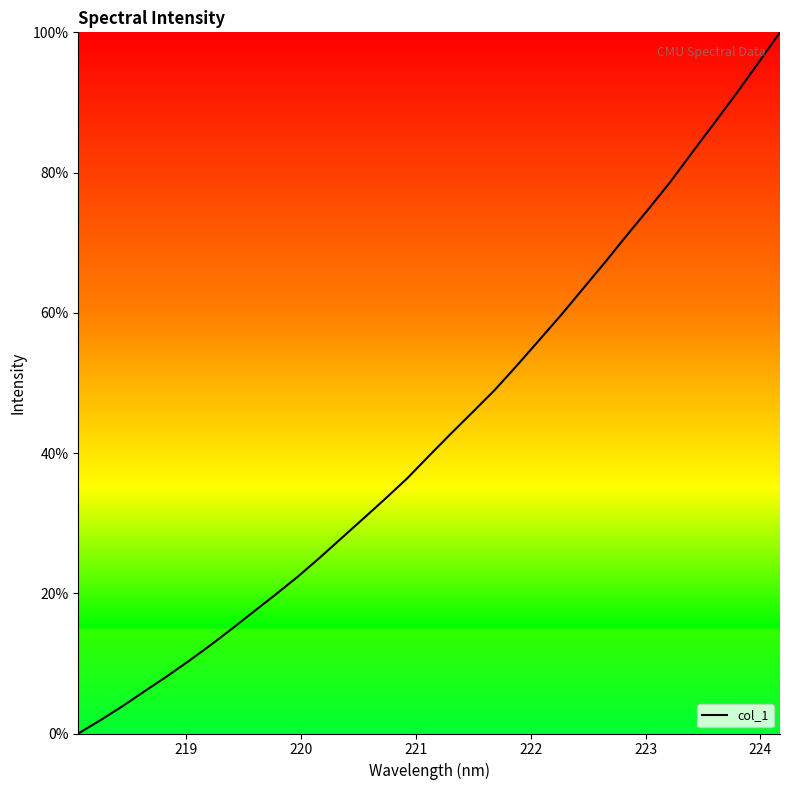

What is the maximum value shown in the chart?

100.0